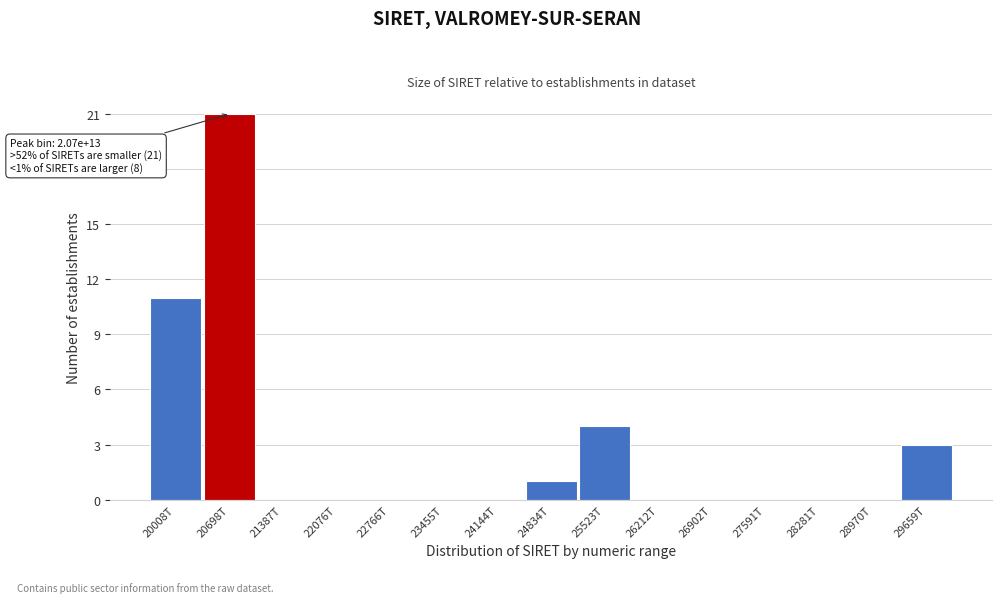

Reading left to right, extract all data points from this chart.

20008T=11	20698T=21	21387T=0	22076T=0	22766T=0	23455T=0	24144T=0	24834T=1	25523T=4	26212T=0	26902T=0	27591T=0	28281T=0	28970T=0	29659T=3